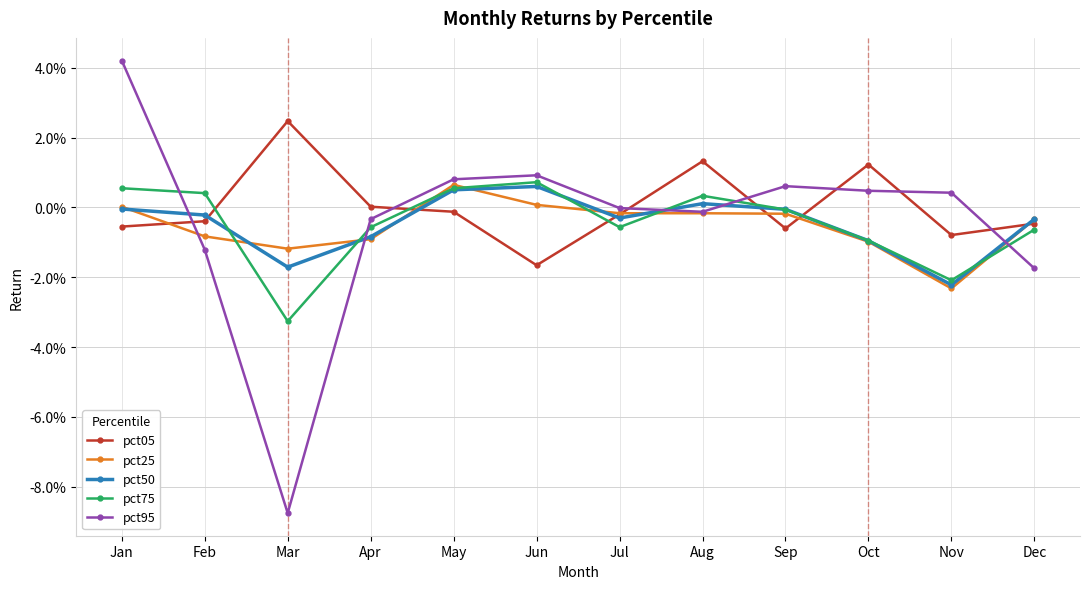

What is the minimum value shown in the chart?

-0.1